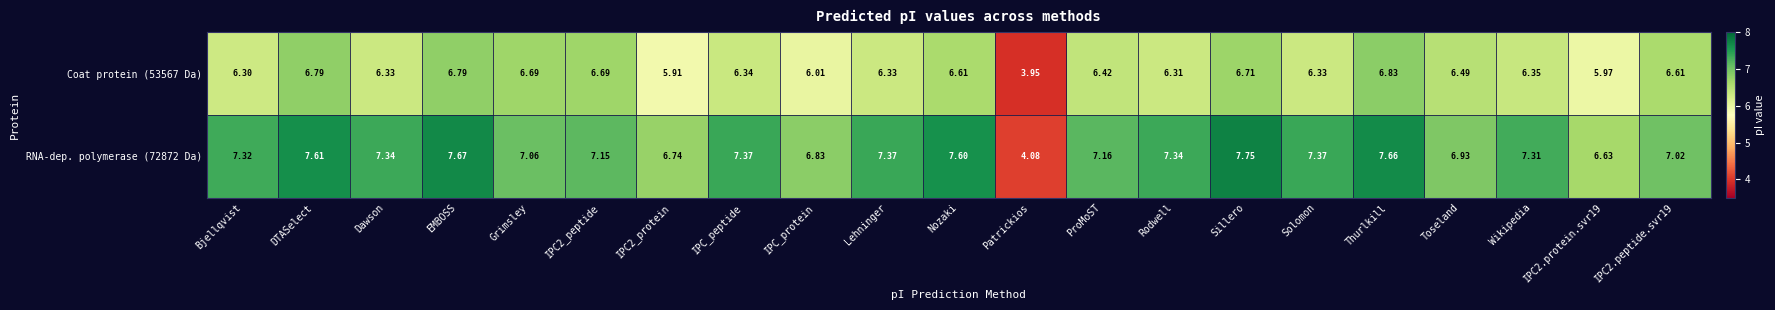

Which label corresponds to the smallest value in the chart?

Patrickios